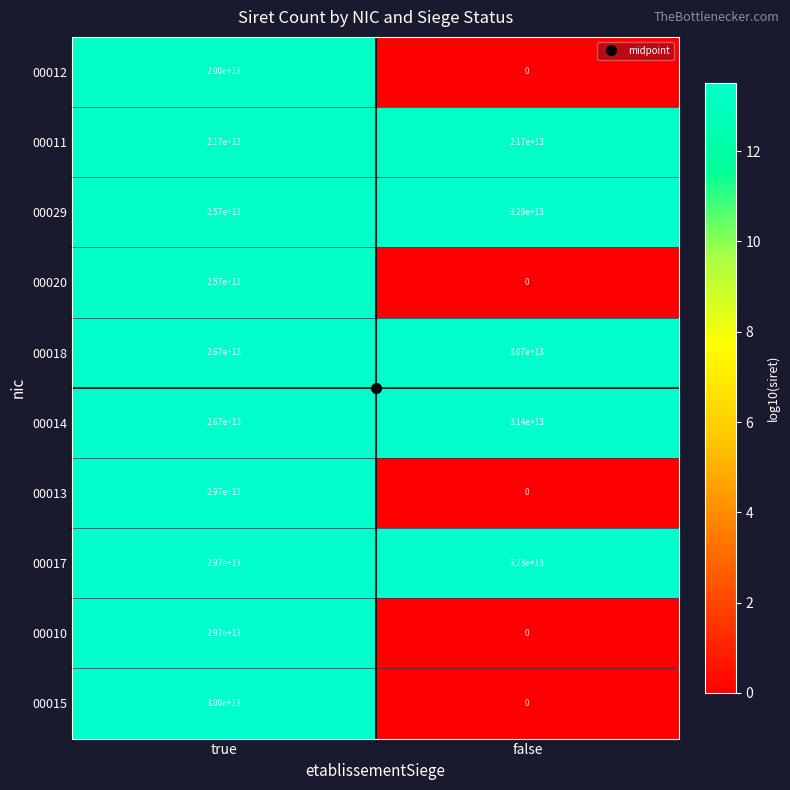

Rank the categories by 00017 value from lowest to highest.

true, false